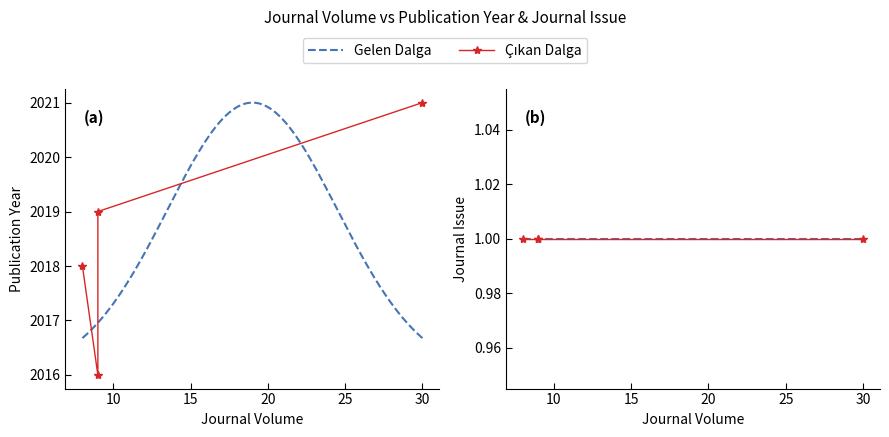

True or false: Journal Issue and Publication Year cross at least once.

False